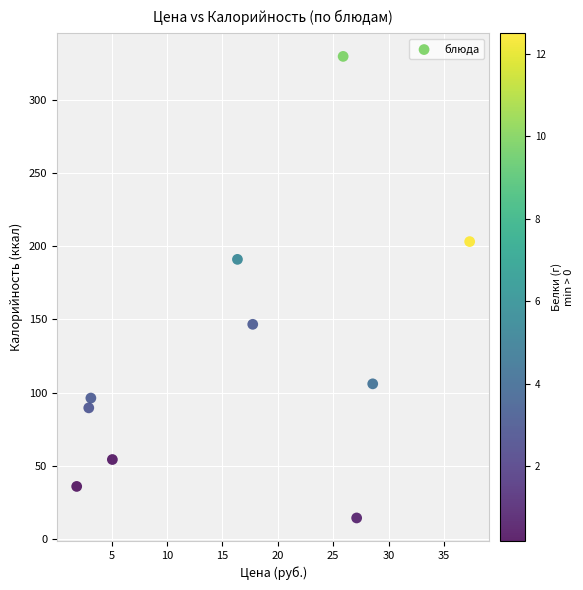

What Y value in the scatter plot is closest to 172?

191.1